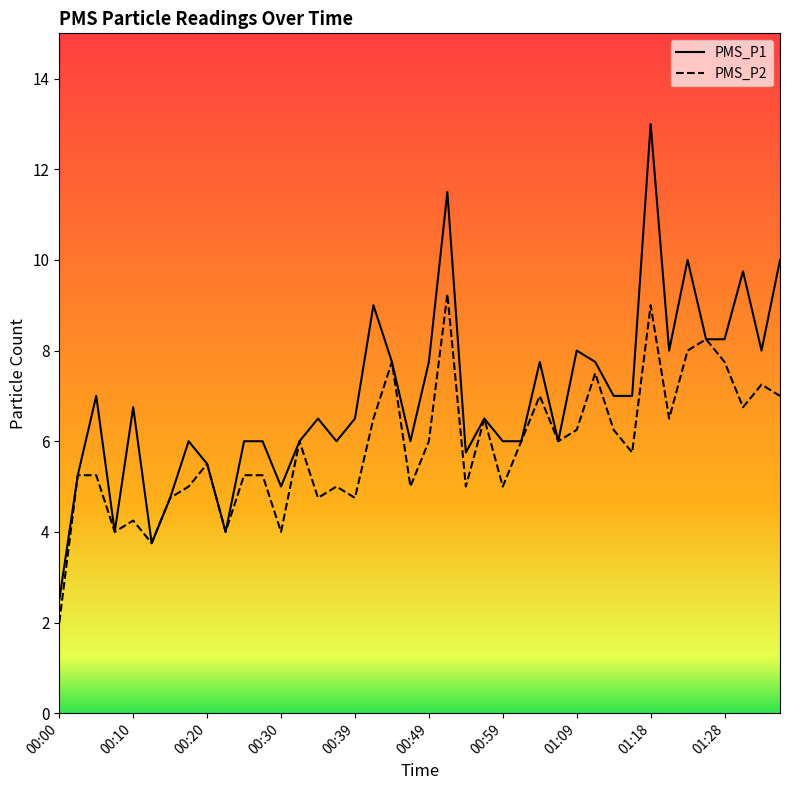

Reading right to left, list all the values displayed in this chart.

PMS_P1: 10.0	8.0	9.8	8.2	8.2	10.0	8.0	13.0	7.0	7.0	7.8	8.0	6.0	7.8	6.0	6.0	6.5	5.8	11.5	7.8	6.0	7.8	9.0	6.5	6.0	6.5	6.0	5.0	6.0	6.0	4.0	5.5	6.0	4.8	3.8	6.8	4.0	7.0	5.2	2.5
PMS_P2: 7.0	7.2	6.8	7.8	8.2	8.0	6.5	9.0	5.8	6.2	7.5	6.2	6.0	7.0	6.0	5.0	6.5	5.0	9.2	6.0	5.0	7.8	6.5	4.8	5.0	4.8	6.0	4.0	5.2	5.2	4.0	5.5	5.0	4.8	3.8	4.2	4.0	5.2	5.2	2.0